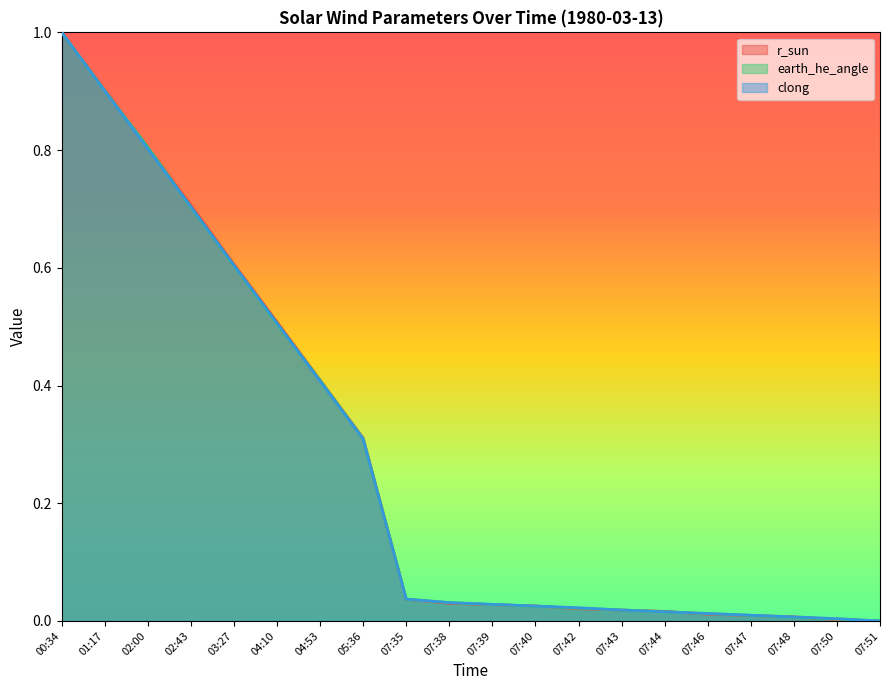

What is the sum of the clong values at 04:10 and 07:42?

0.5